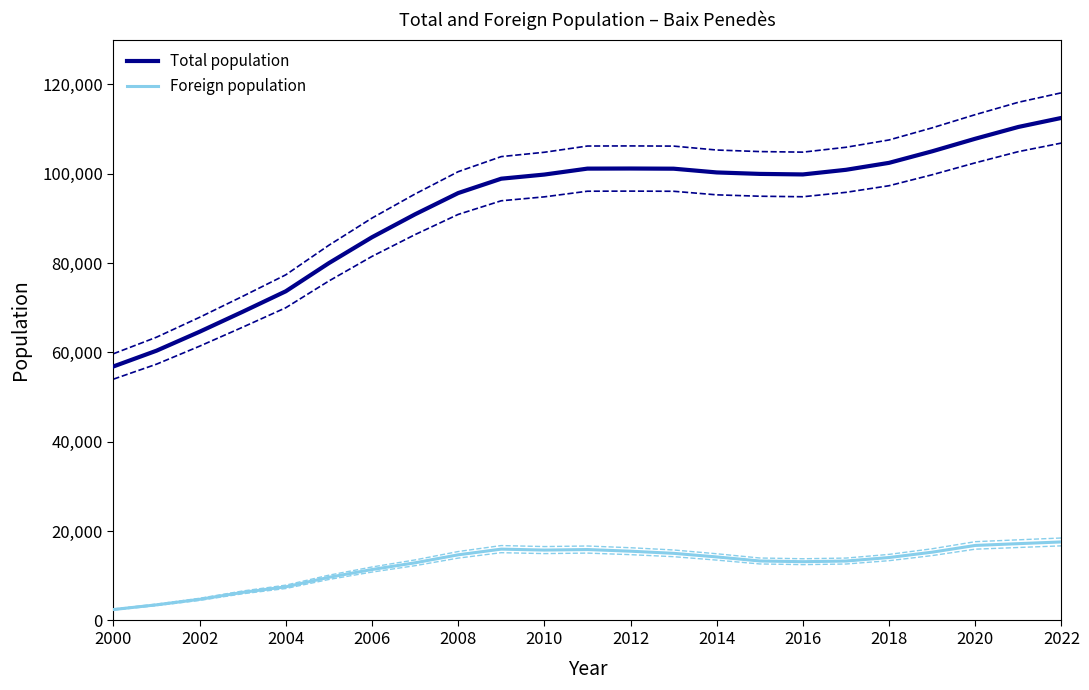

Reading left to right, transcribe all the data shown in this chart.

Total population: 56843	60369	64612	69083	73665	79967	85756	90891	95644	98861	99786	101115	101138	101100	100262	99934	99813	100850	102409	104991	107803	110439	112460
Foreign population: 2447	3497	4730	6286	7527	9654	11399	12905	14691	15966	15753	15872	15503	15024	14220	13313	13155	13299	14085	15283	16793	17190	17578